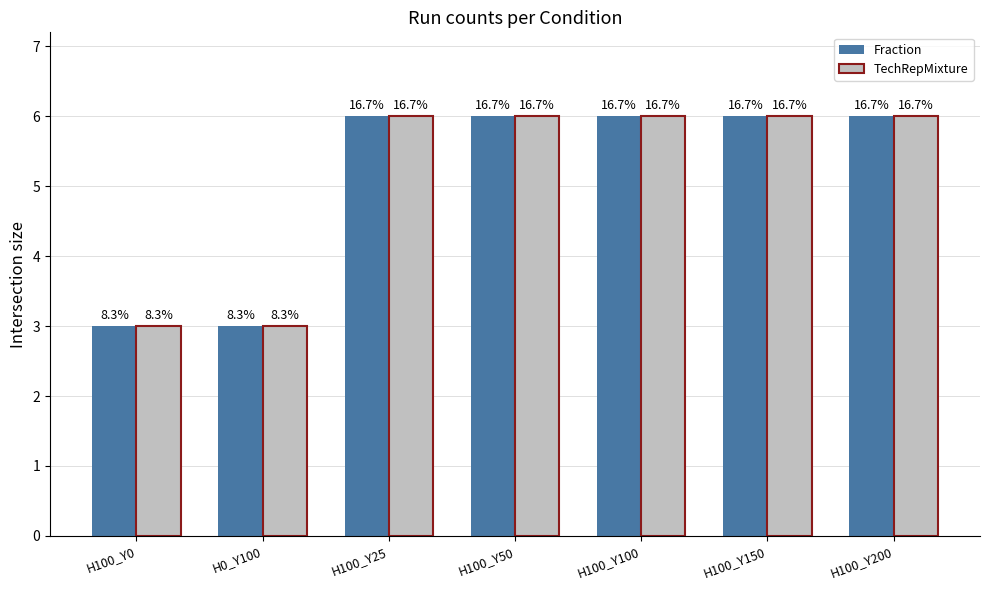

What are all the series names shown in the legend?

Fraction, TechRepMixture